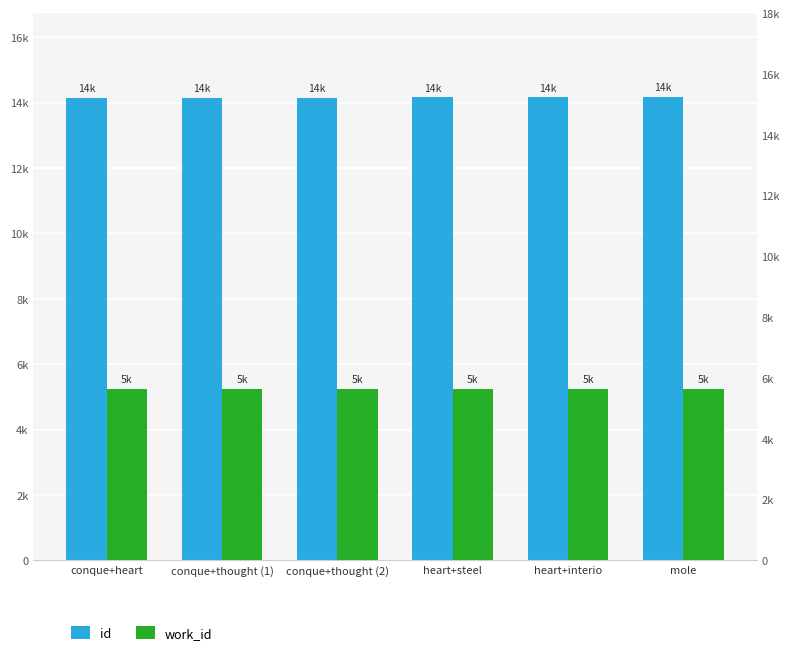

Is it true that id equals 7079 at mole?

False